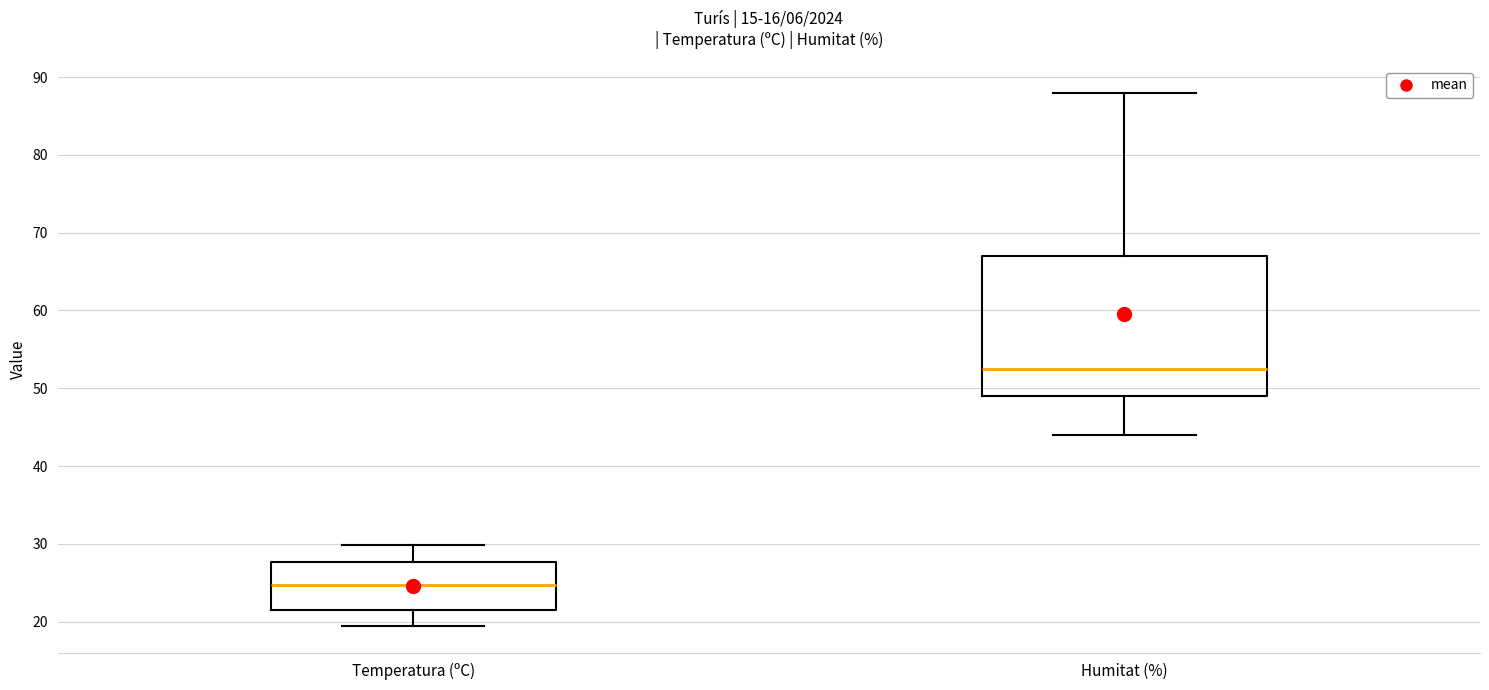

Reading left to right, read every box against the y-axis: the position of its median line, the range the box covers, and the ends of its whiskers. The values are not printed on the chart, so give them approximately, as read against the axis.

Temperatura (ºC): median 25, box 21 to 28, whiskers 19 to 30
Humitat (%): median 53, box 49 to 67, whiskers 44 to 88